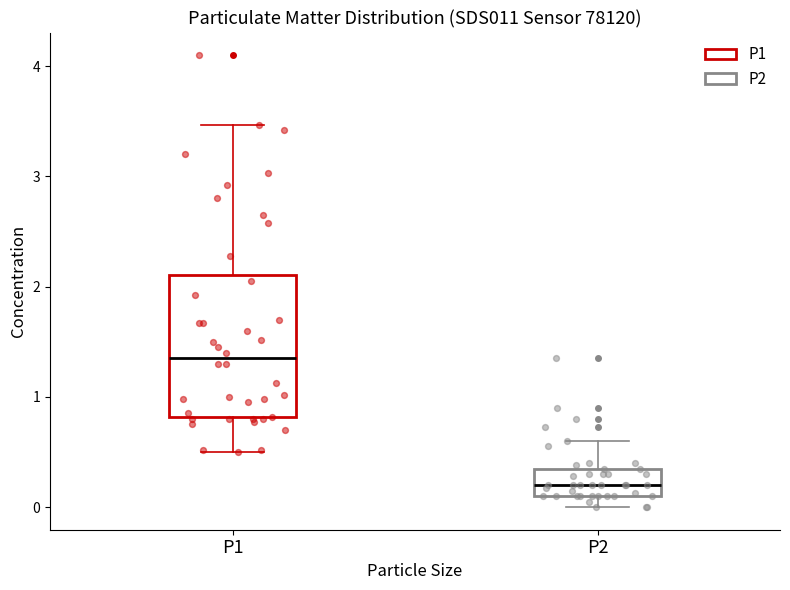

Reading left to right, read every box against the y-axis: the position of its median line, the range the box covers, and the ends of its whiskers. The values are not printed on the chart, so give them approximately, as read against the axis.

P1: median 1.4, box 0.8 to 2.1, whiskers 0.5 to 3.5
P2: median 0.2, box 0.1 to 0.4, whiskers 0.0 to 0.6